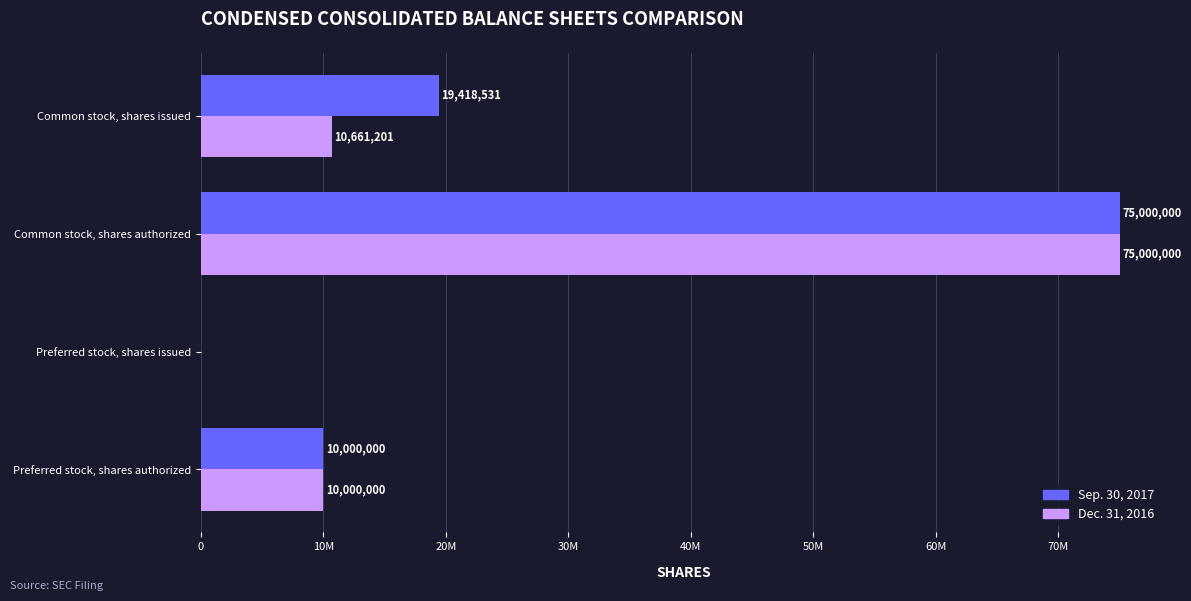

What are all the series names shown in the legend?

Sep. 30, 2017, Dec. 31, 2016